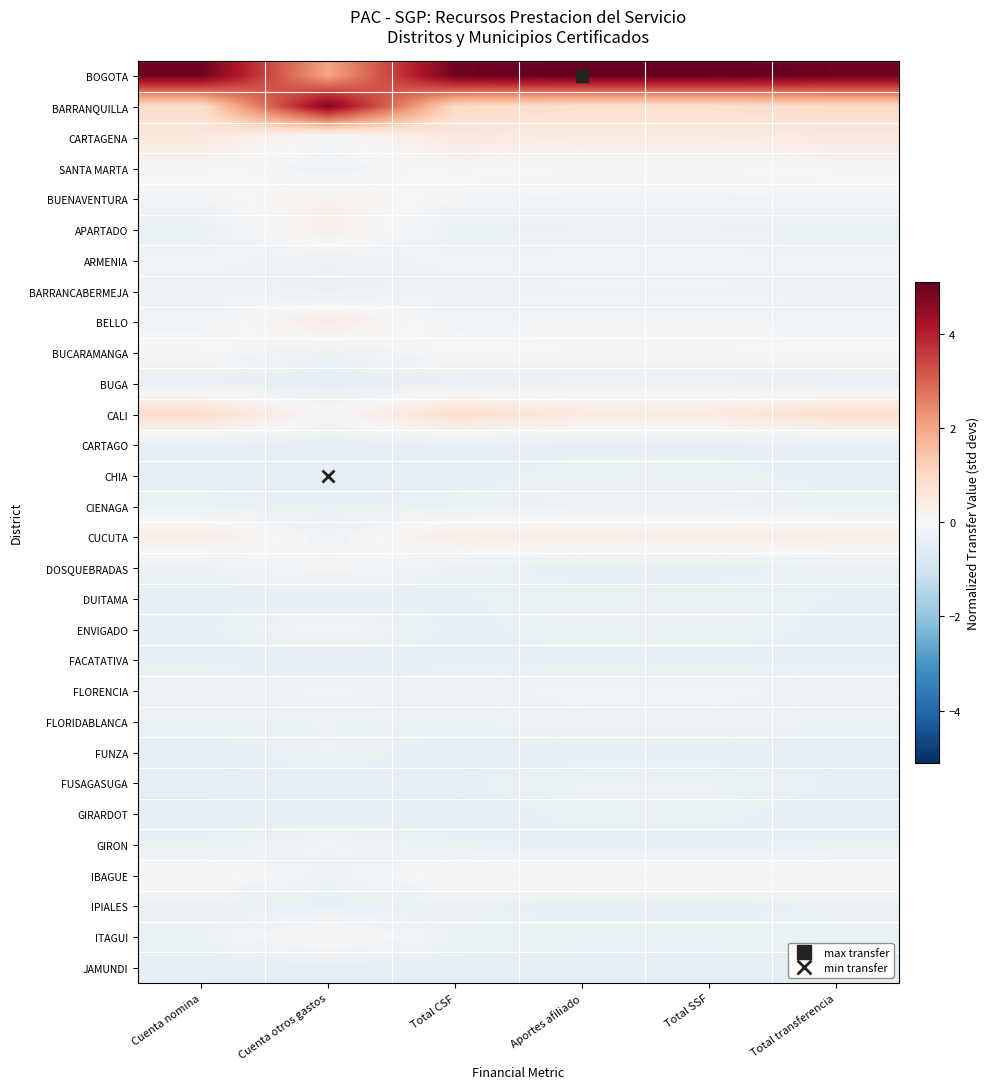

At which category is the sum across all series the highest?

Total transferencia